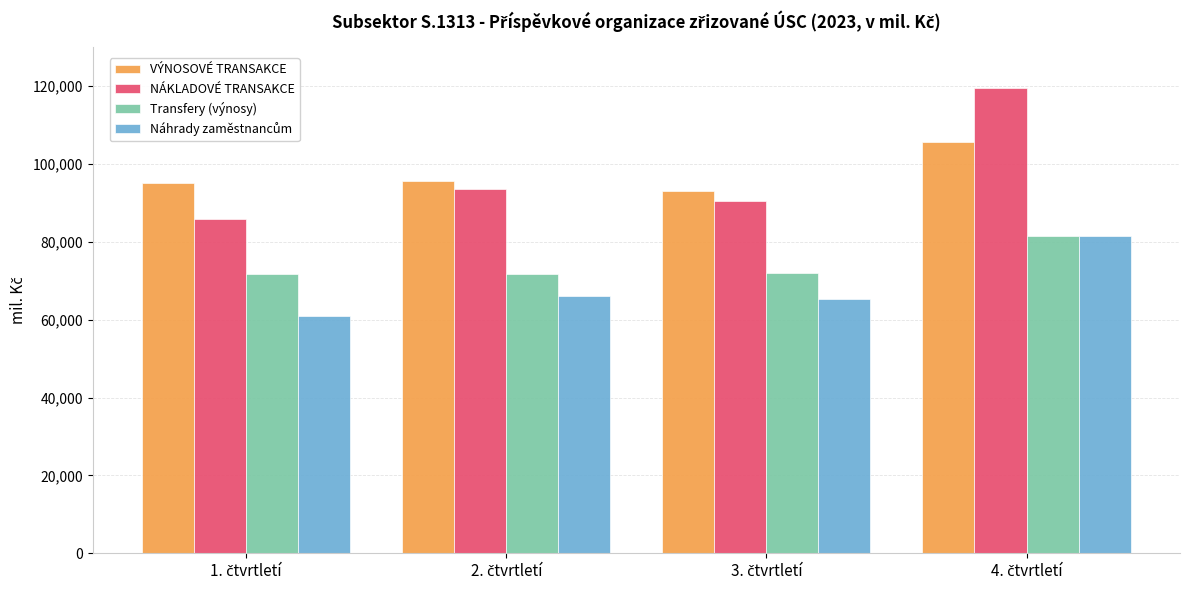

Which series has the widest spread of values?

NÁKLADOVÉ TRANSAKCE